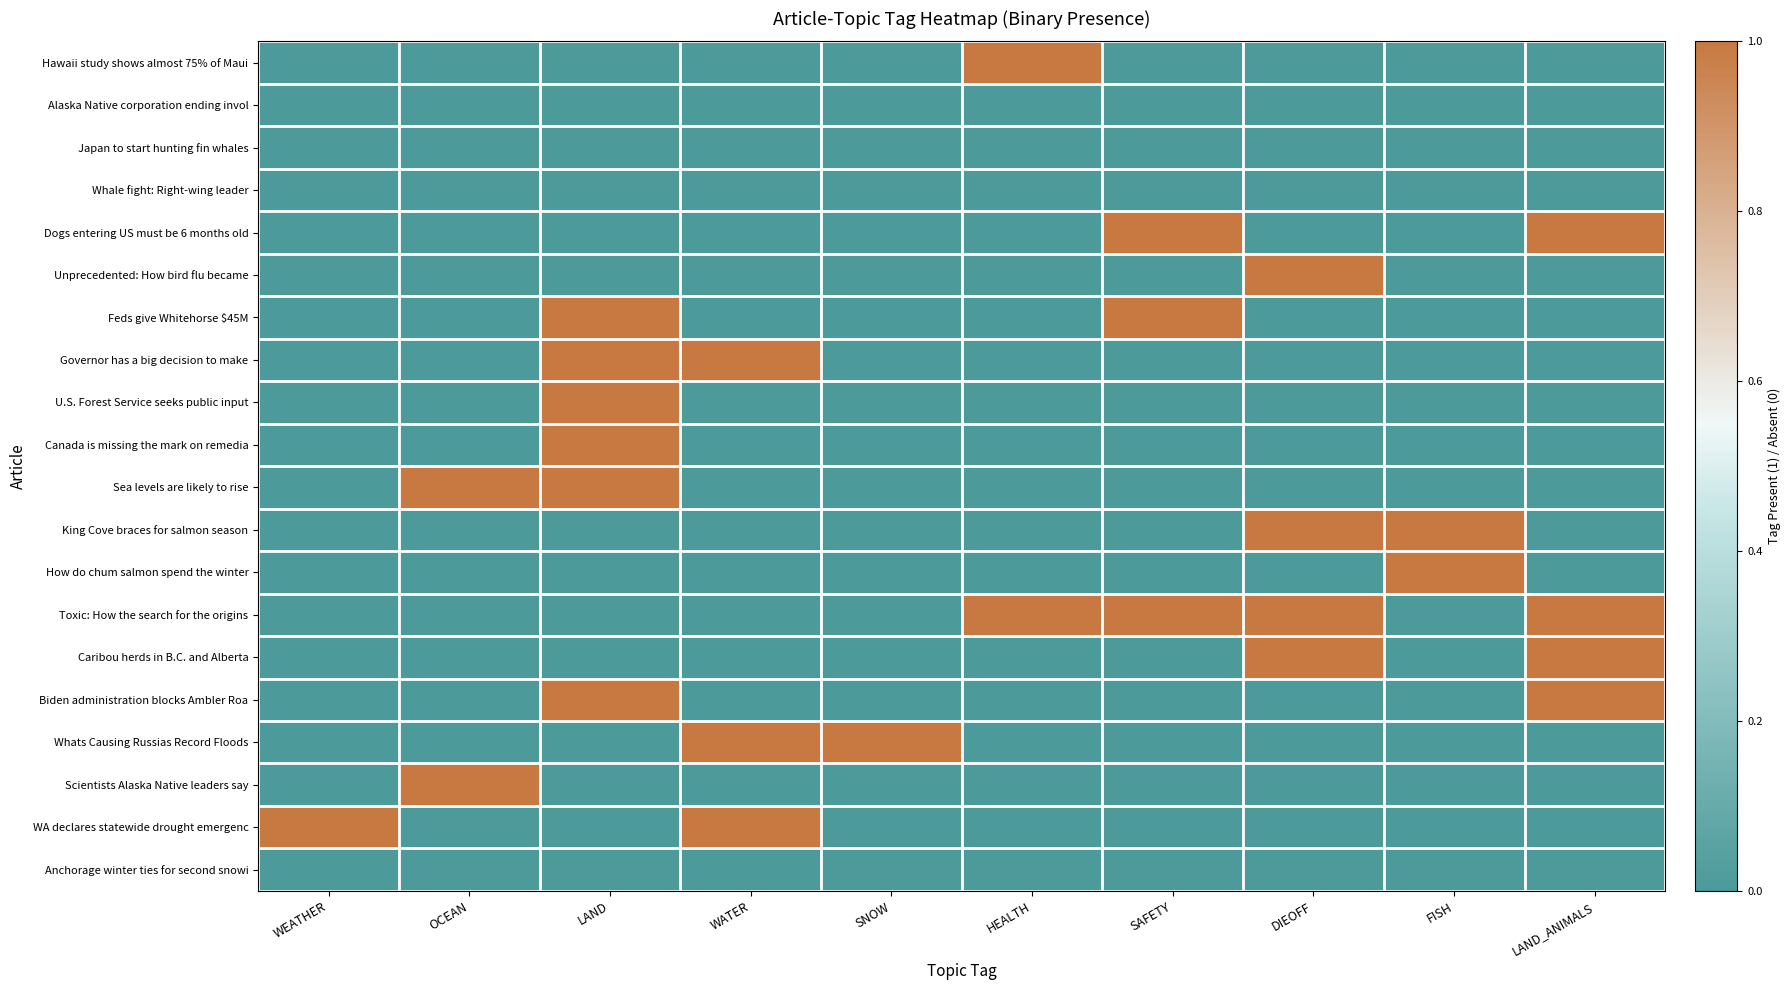

How many series are shown in this chart?

20